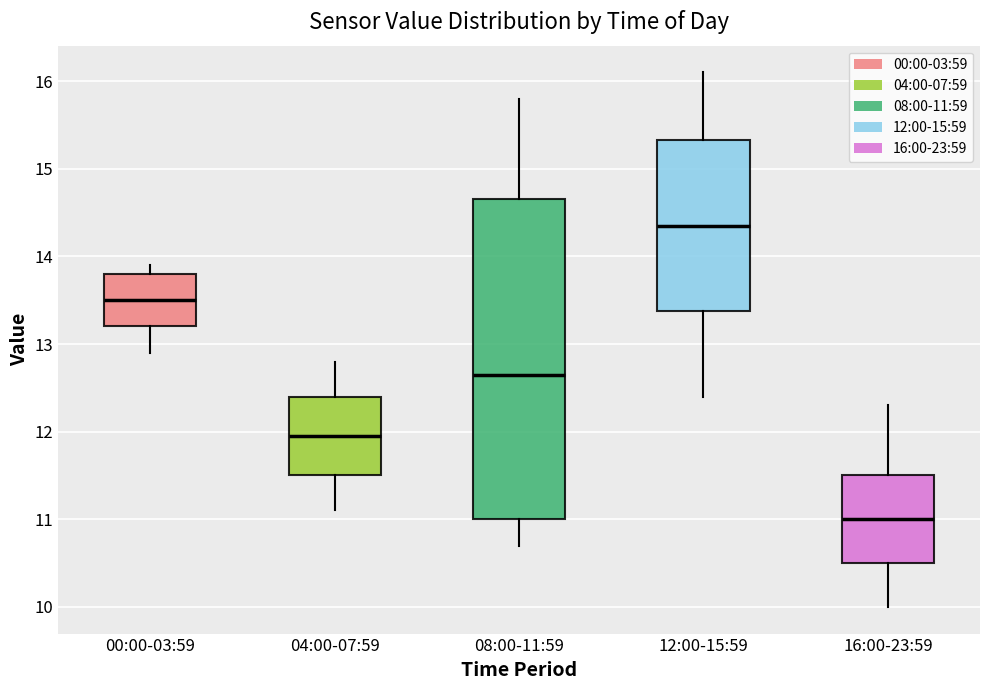

Where does the upper whisker of the box for 04:00-07:59 end on the y-axis? The values are not printed on the chart, so give them approximately, as read against the axis.

12.8